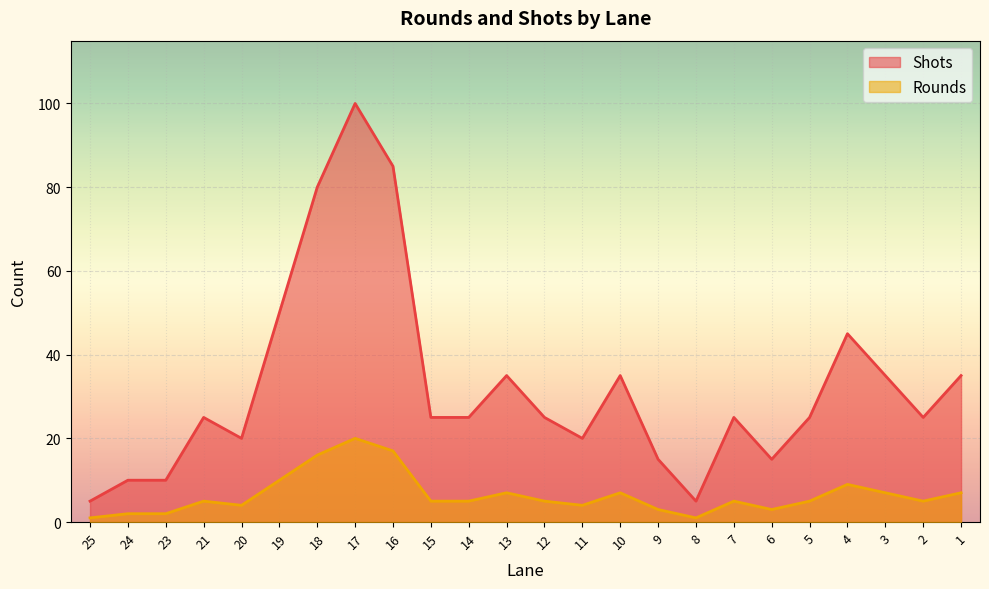

List the labels in order of Shots value, largest first.

17, 16, 18, 19, 4, 13, 10, 3, 1, 21, 15, 14, 12, 7, 5, 2, 20, 11, 9, 6, 24, 23, 25, 8